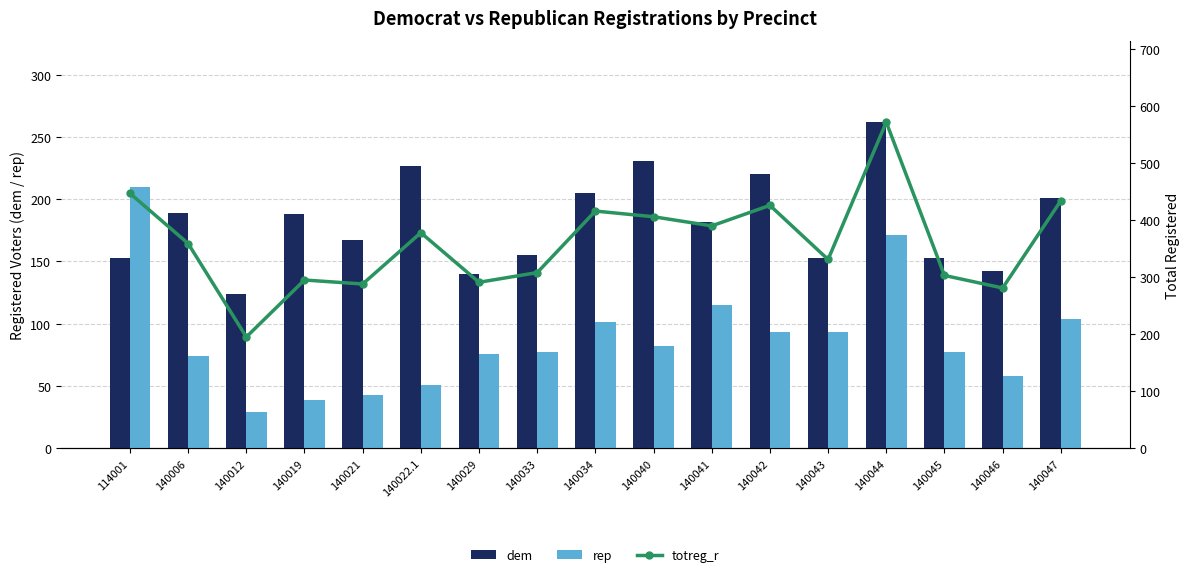

Is it true that rep equals 93 at 140043?

True